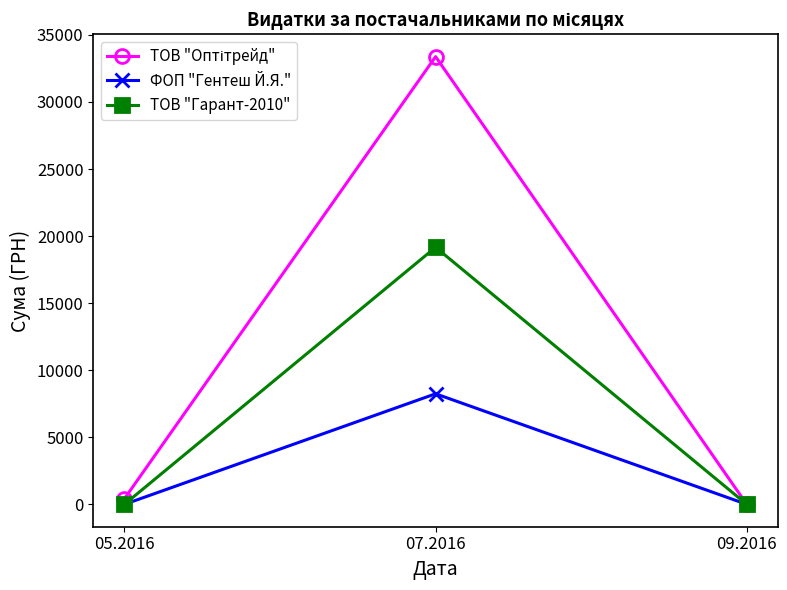

What is the value of the ФОП "Гентеш Й.Я." point at the 2nd from the left?

8242